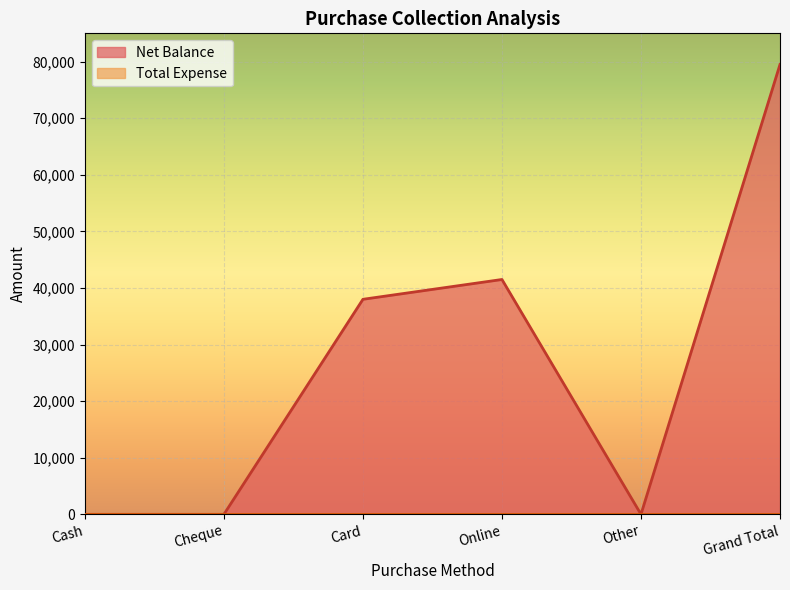

How many series are shown in this chart?

2